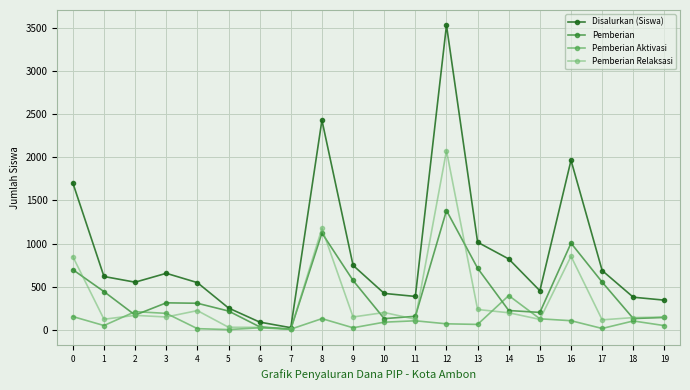

Rank the series at 9 from highest to lowest value.

Disalurkan (Siswa), Pemberian, Pemberian Relaksasi, Pemberian Aktivasi